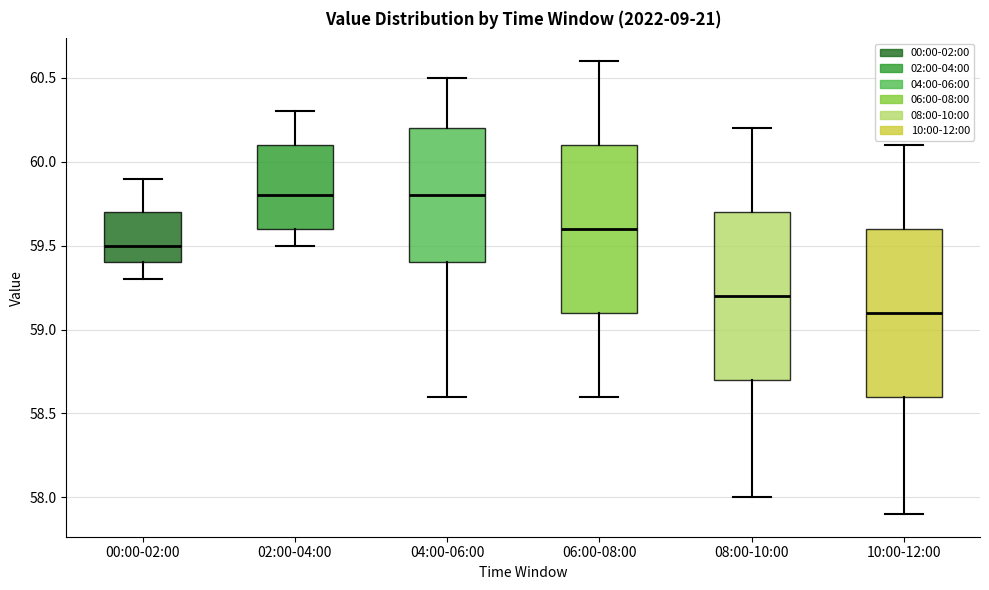

Reading left to right, transcribe this box plot: for each box, give where its median line is, the range the box spans, and where its two whiskers end, as read against the y-axis. The values are not printed on the chart, so give them approximately, as read against the axis.

00:00-02:00: median 59.5, box 59.4 to 59.7, whiskers 59.3 to 59.9
02:00-04:00: median 59.8, box 59.6 to 60.1, whiskers 59.5 to 60.3
04:00-06:00: median 59.8, box 59.4 to 60.2, whiskers 58.6 to 60.5
06:00-08:00: median 59.6, box 59.1 to 60.1, whiskers 58.6 to 60.6
08:00-10:00: median 59.2, box 58.7 to 59.7, whiskers 58.0 to 60.2
10:00-12:00: median 59.1, box 58.6 to 59.6, whiskers 57.9 to 60.1